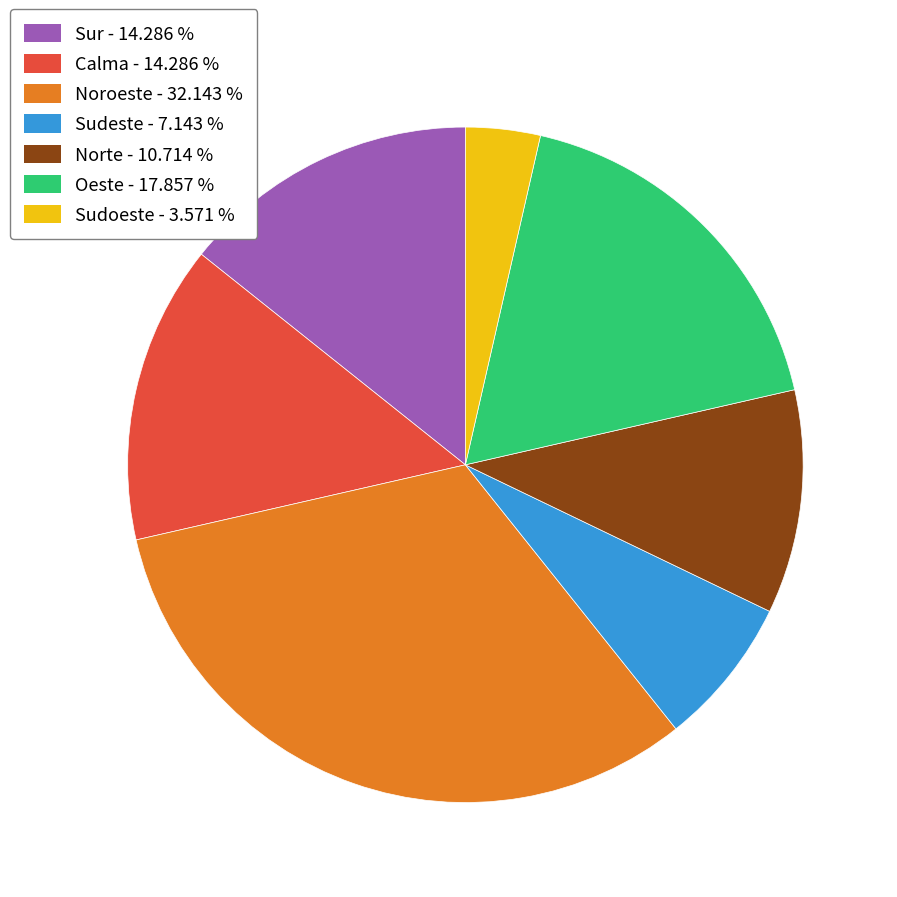

Does any single category account for the majority?

No